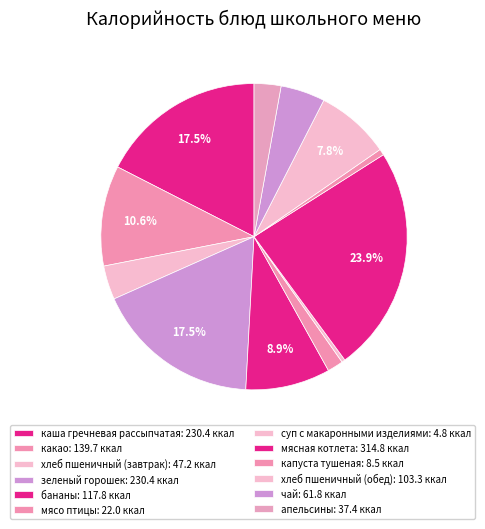

What is the ratio of the value at мясная котлета to the value at мясо птицы?

14.3